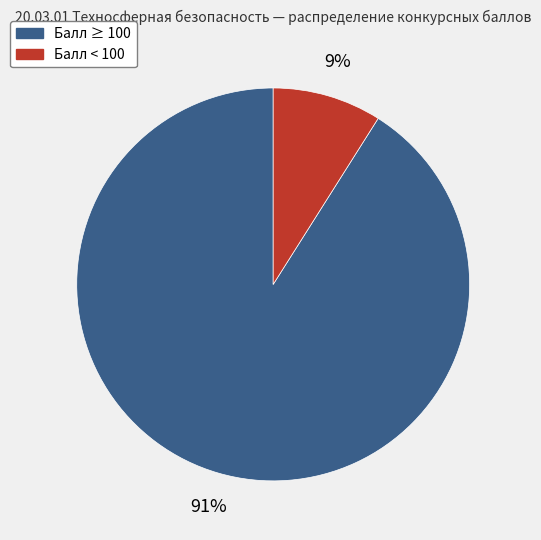

To the nearest percent, what is the difference between the largest and smallest slice percentages?

82%